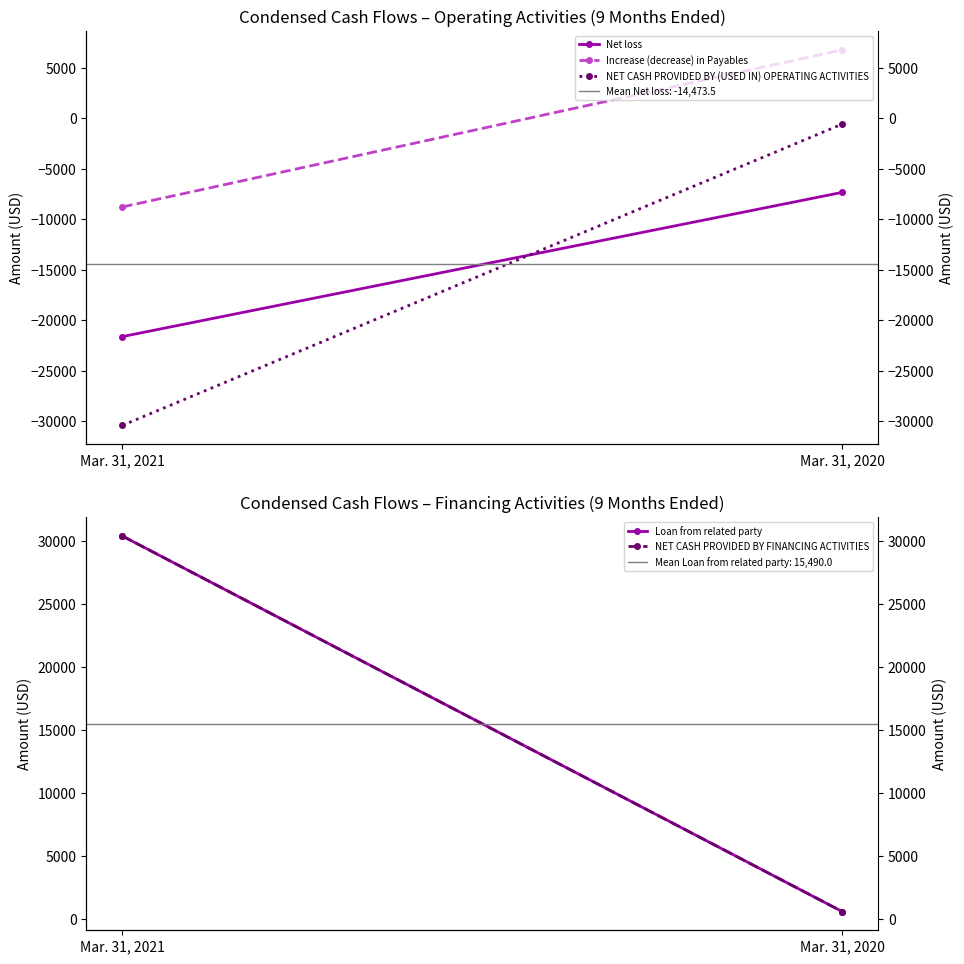

Which series has the widest spread of values?

NET CASH PROVIDED BY (USED IN) OPERATING ACTIVITIES